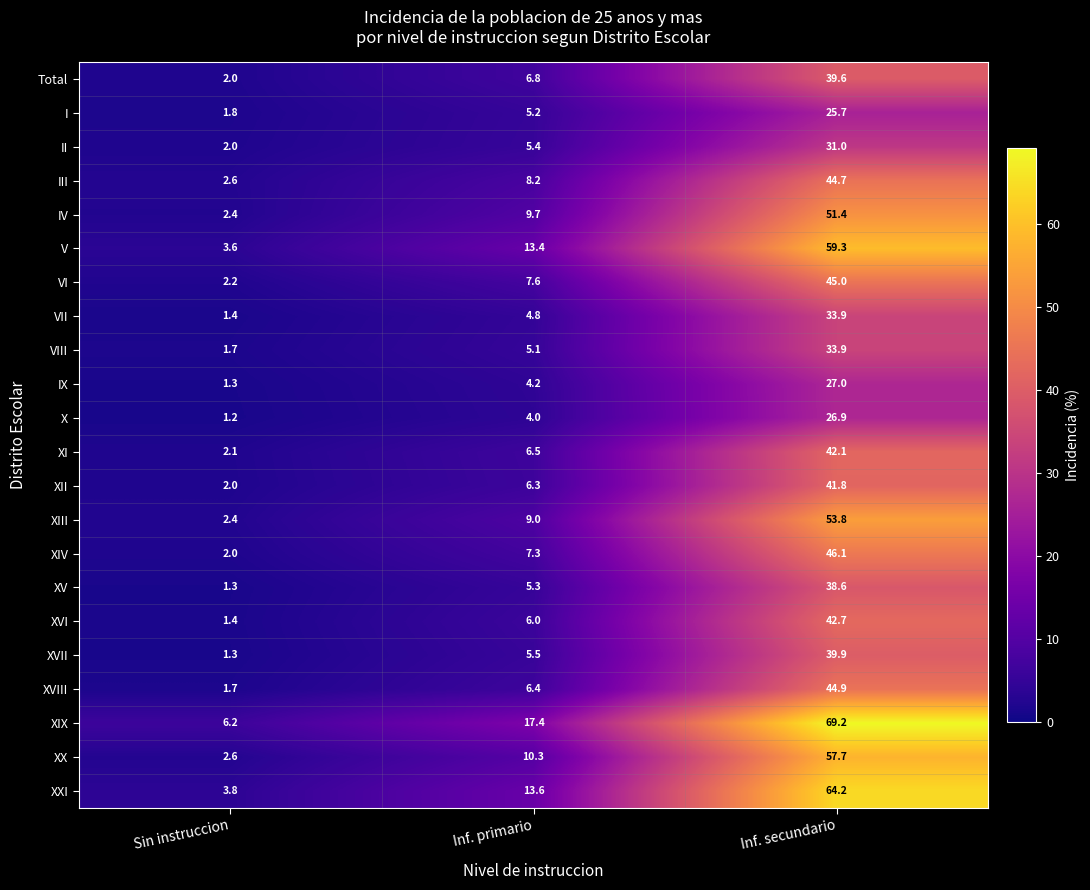

How many series are shown in this chart?

22